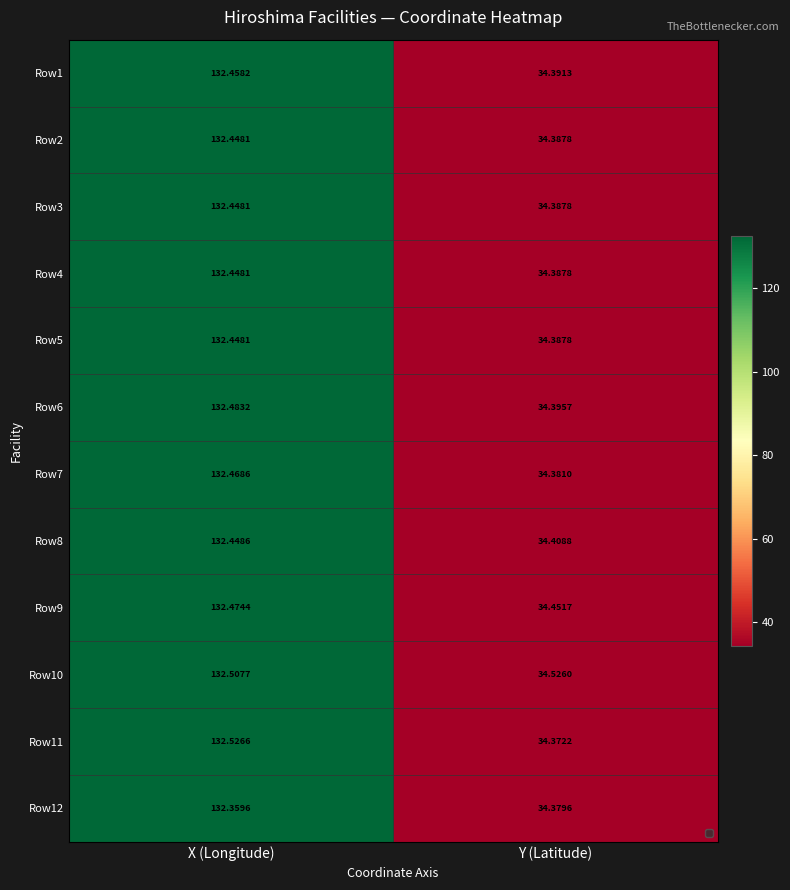

At which category is the sum across all series the highest?

X (Longitude)